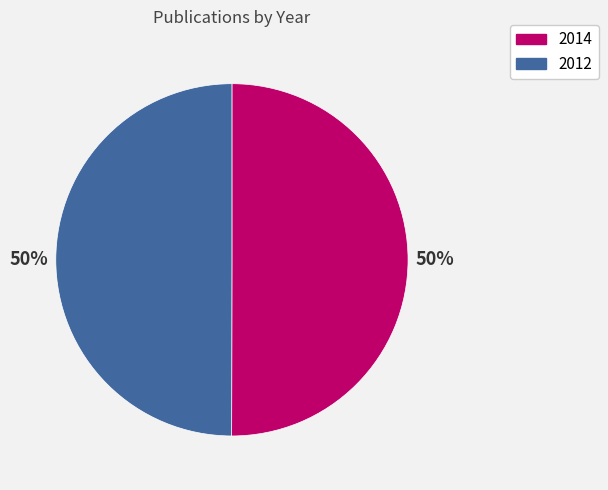

Combined, do 2012 and 2014 account for over 50%?

Yes